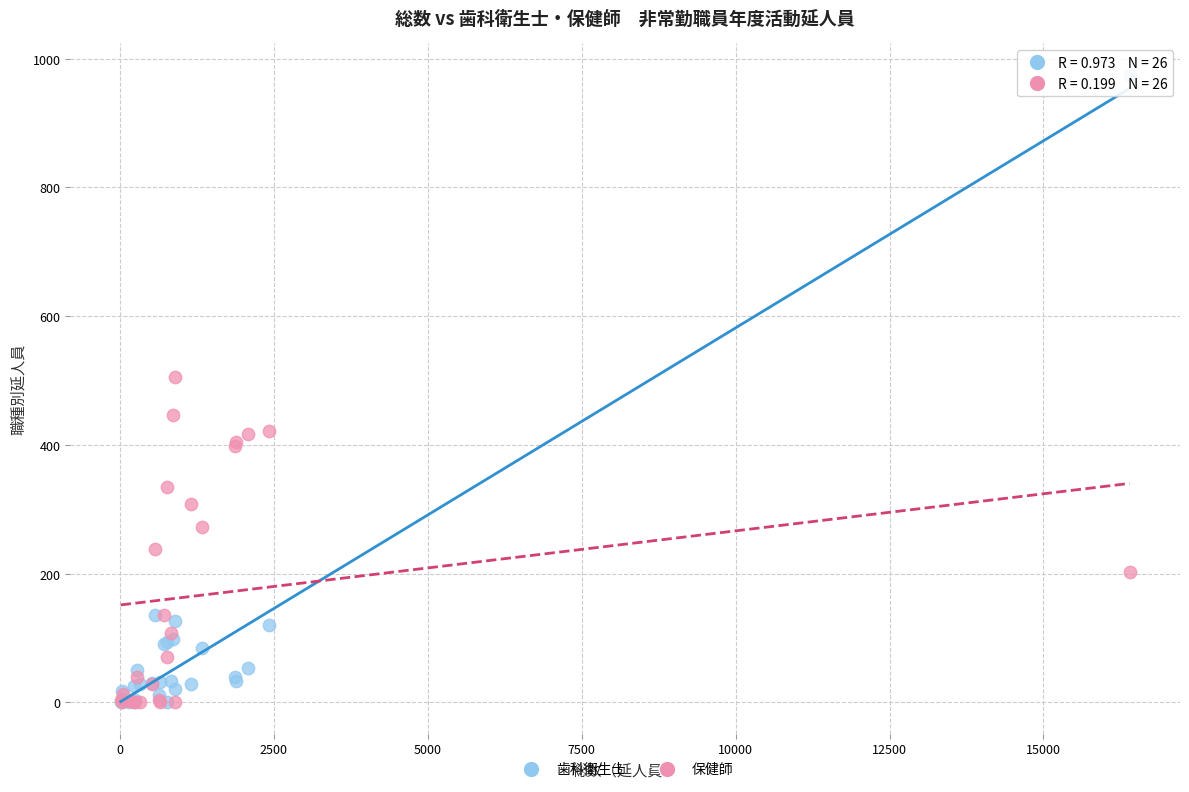

In the 歯科衛生士 series, what Y value is closest to 487?

135